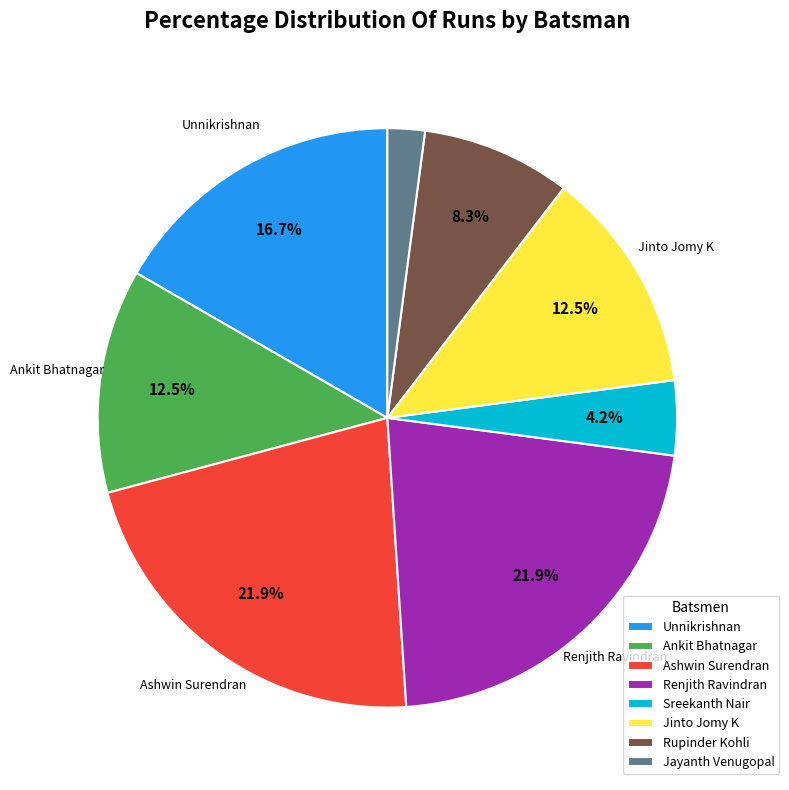

Does any single category account for the majority?

No